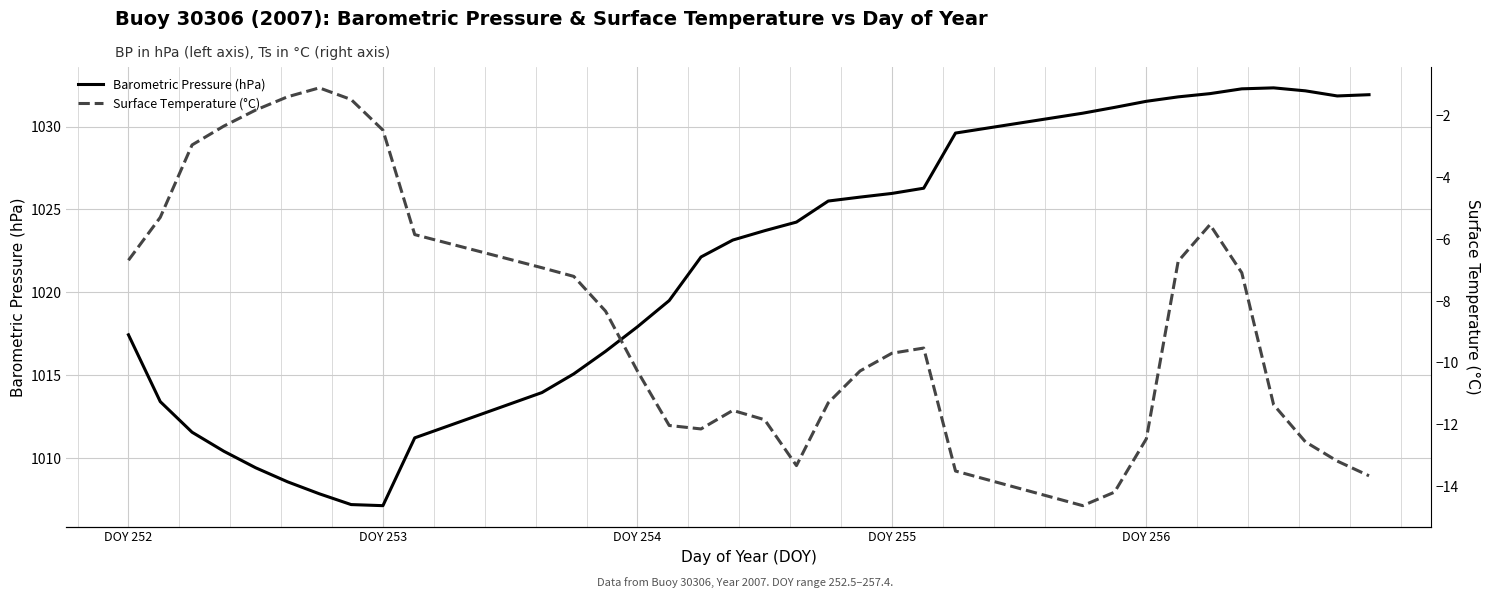

True or false: Surface Temperature (°C) has more than 1 interior local peaks.

True